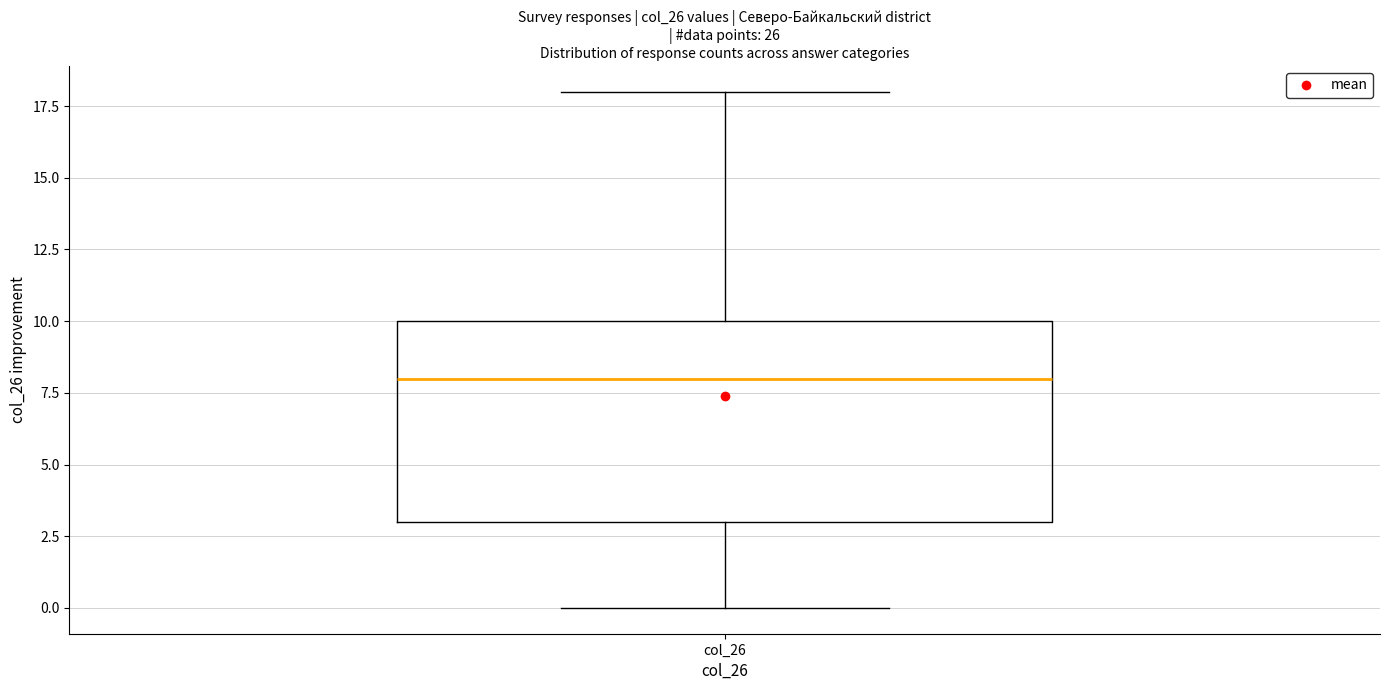

Transcribe this box plot: give where the median line is, the range the box spans, and where the two whiskers end, as read against the y-axis. The values are not printed on the chart, so give them approximately, as read against the axis.

median 8, box 3 to 10, whiskers 0 to 18